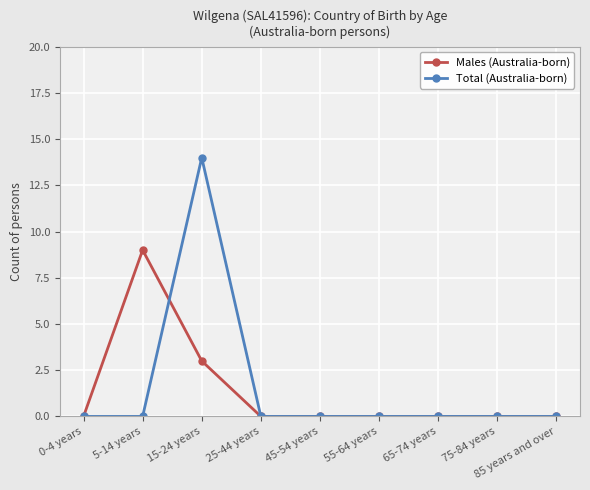

At how many categories does at least one series exceed 10?

1